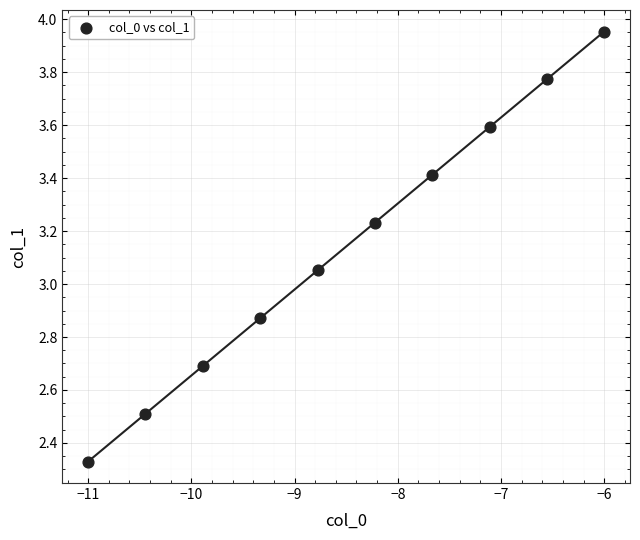

What is the range of X values (max minus min)?

5.0